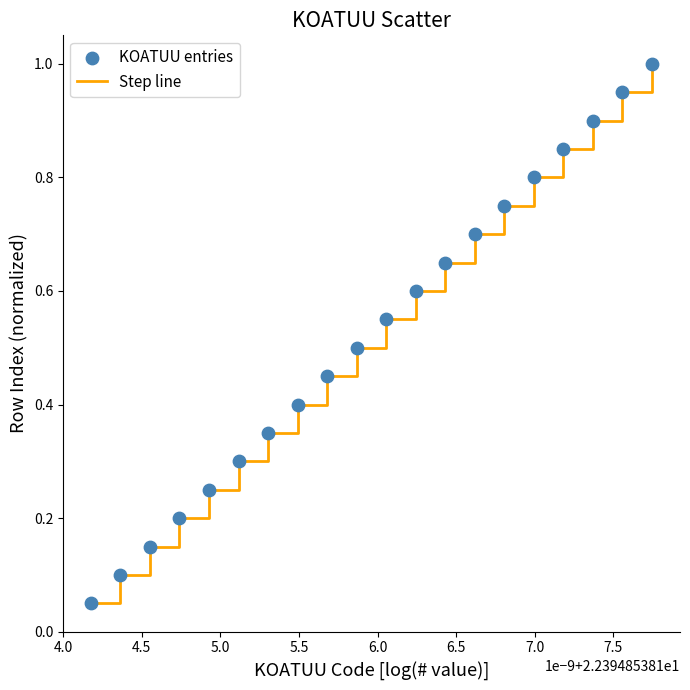

What is the greatest value displayed?

1.0